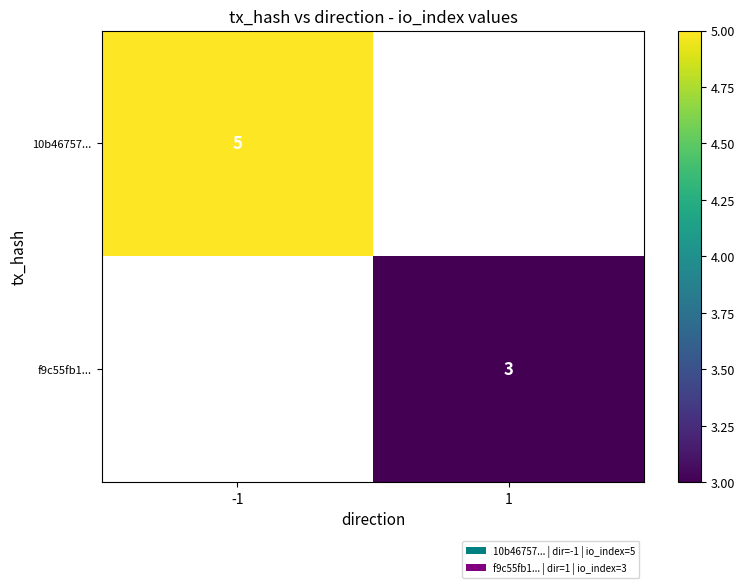

Which category has the highest value across all series?

-1